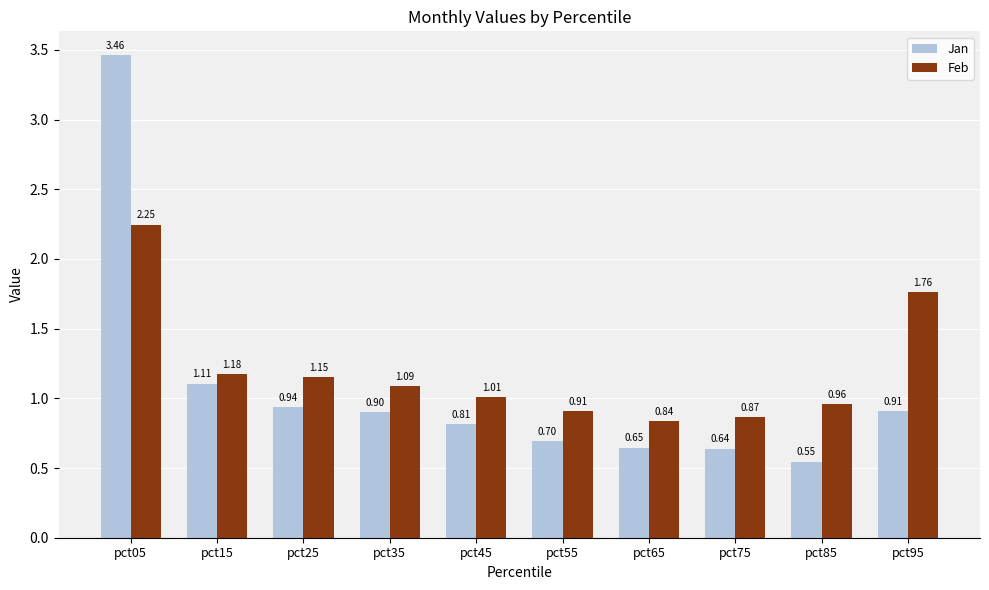

At which label does Jan reach its minimum?

pct85